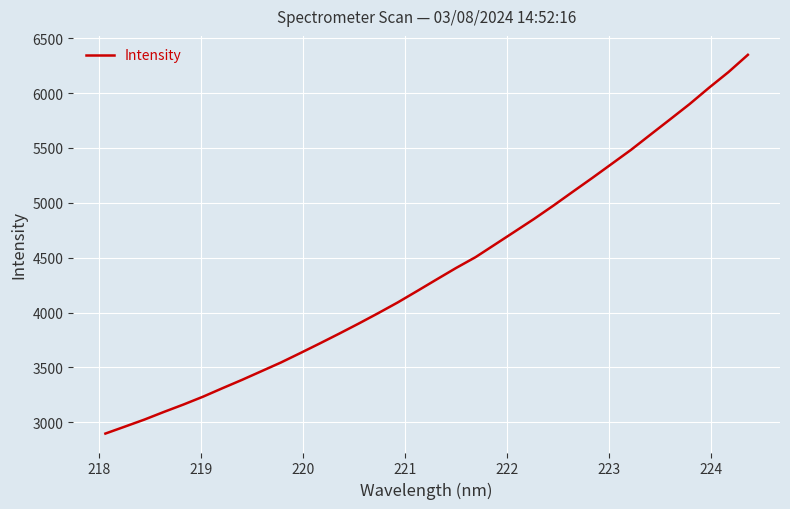

What is the smallest value displayed?

2898.1